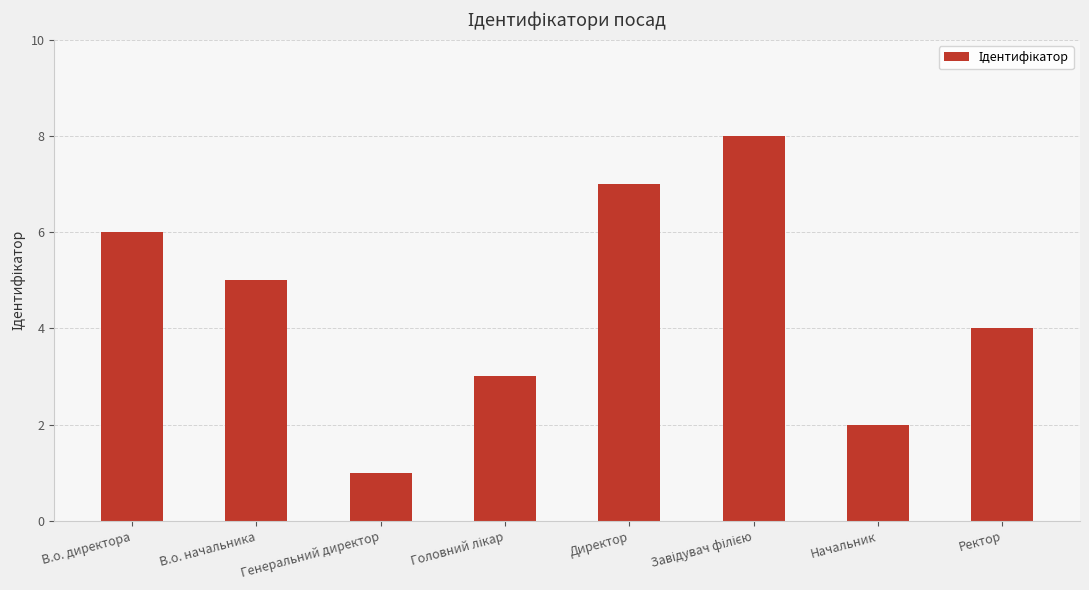

Which category has the lowest value across all series?

Генеральний директор